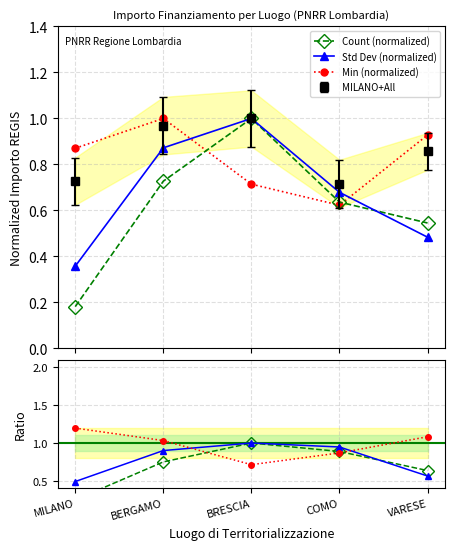

What position from the left is MILANO?

1